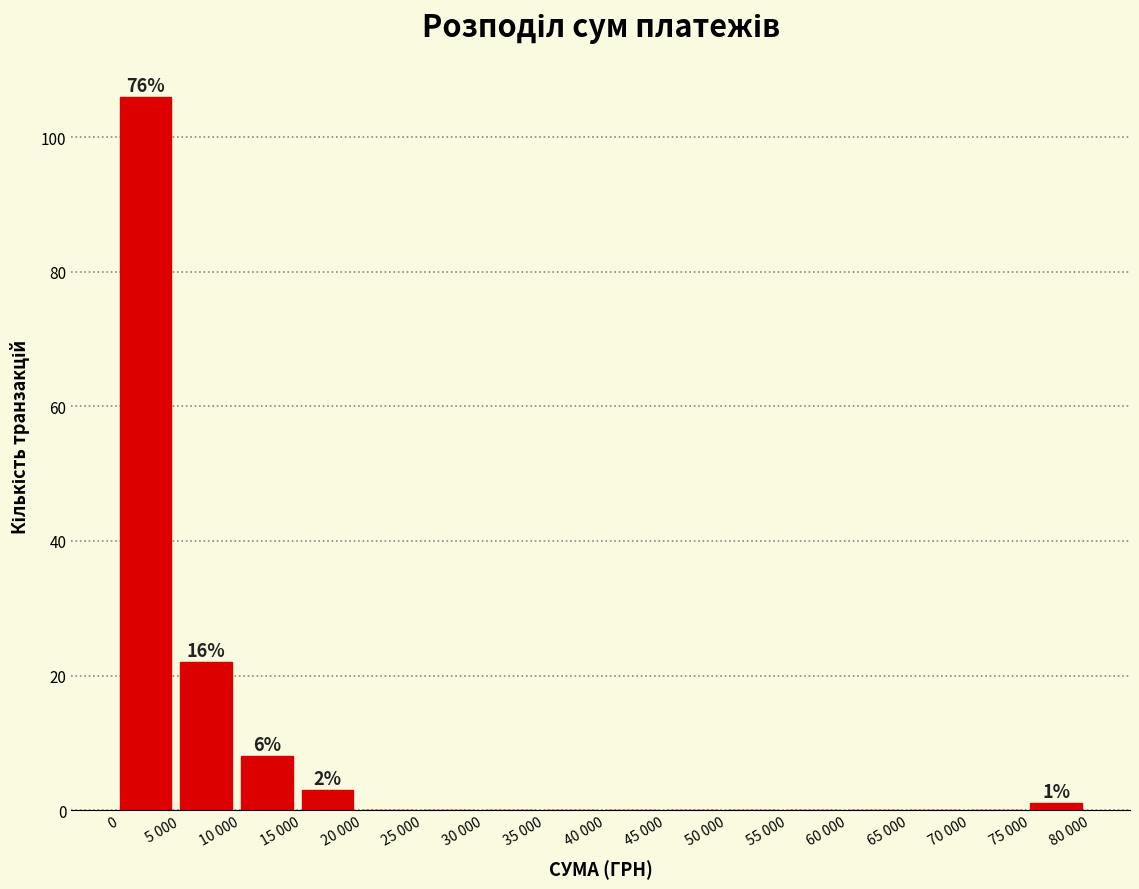

Reading left to right, list all the values displayed in this chart.

0=106	5 000=22	10 000=8	15 000=3	20 000=0	25 000=0	30 000=0	35 000=0	40 000=0	45 000=0	50 000=0	55 000=0	60 000=0	65 000=0	70 000=0	75 000=1